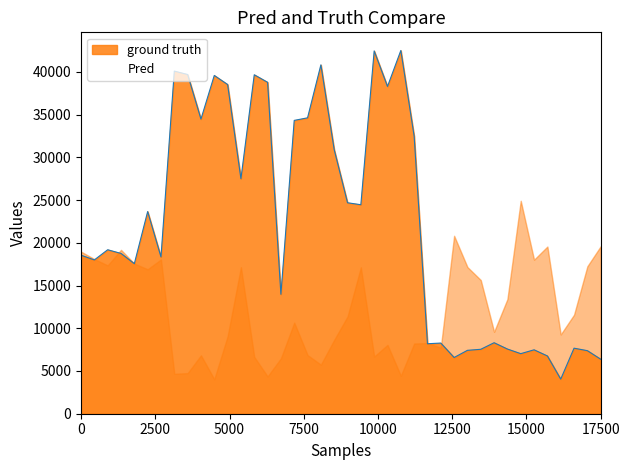

Is it true that the value at 17500 is 2726?

False